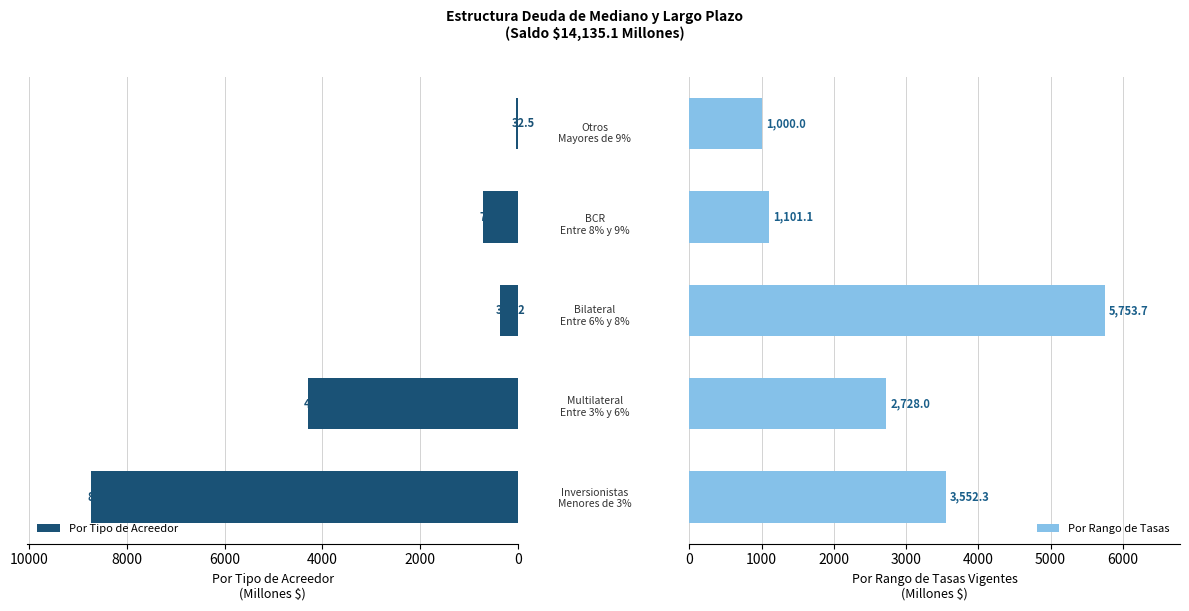

What is the difference between the maximum and minimum values in the Por Tipo de Acreedor series?

8697.6